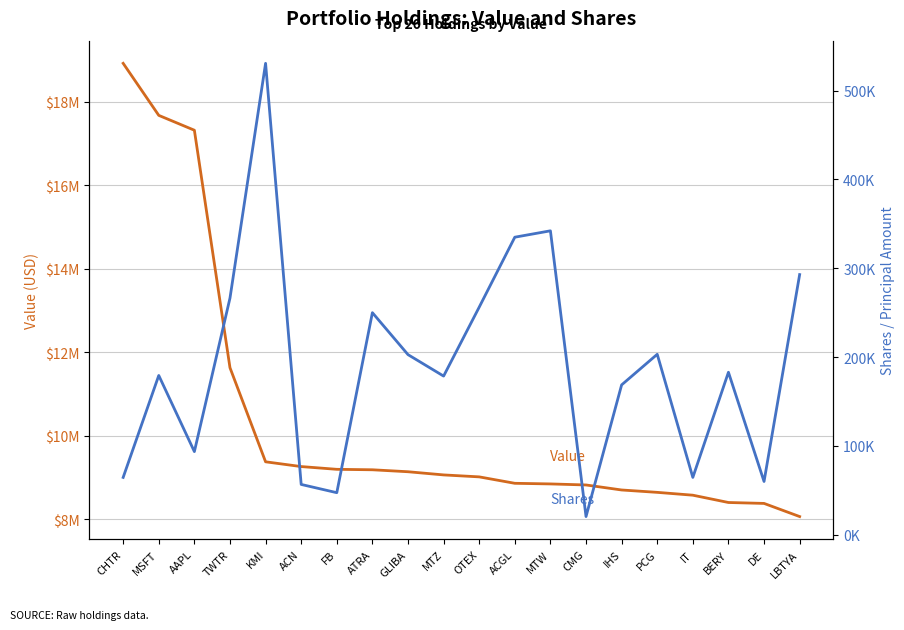

Reading right to left, extract all data points from this chart.

Value: LBTYA=8064000	DE=8379000	BERY=8401000	IT=8576000	PCG=8644000	IHS=8701000	CMG=8821000	MTW=8846000	ACGL=8861000	OTEX=9015000	MTZ=9062000	GLIBA=9138000	ATRA=9185000	FB=9196000	ACN=9262000	KMI=9376000	TWTR=11631000	AAPL=17321000	MSFT=17677000	CHTR=18924000
Shares or principal amount: LBTYA=292814	DE=59939	BERY=182871	IT=64533	PCG=203095	IHS=168657	CMG=20449	MTW=342076	ACGL=334896	OTEX=256180	MTZ=178565	GLIBA=202717	ATRA=249931	FB=47325	ACN=56616	KMI=530592	TWTR=266349	AAPL=93573	MSFT=179263	CHTR=64540